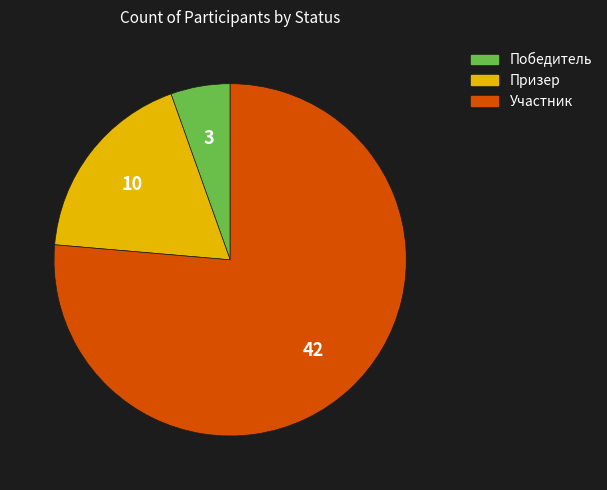

How many slices are in this pie chart?

3